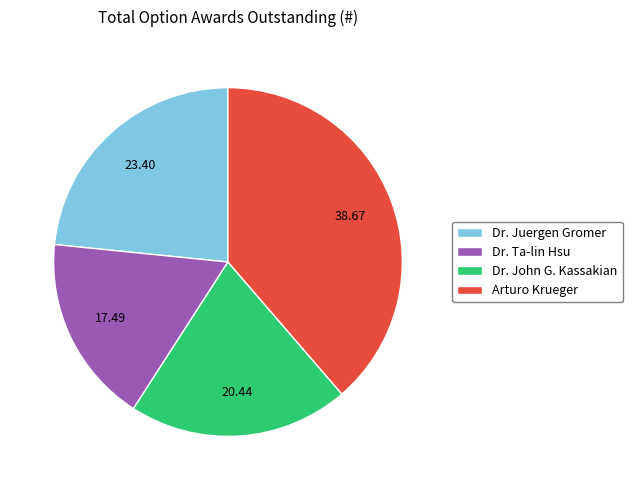

Rank the categories by value from lowest to highest.

Dr. Ta-lin Hsu, Dr. John G. Kassakian, Dr. Juergen Gromer, Arturo Krueger